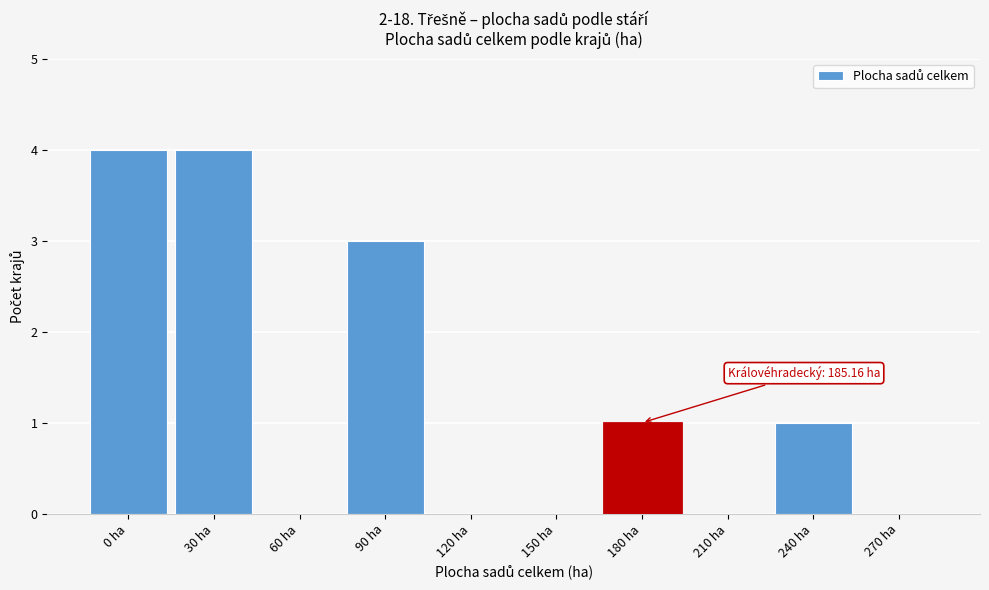

Reading left to right, what are all the values shown in this chart?

0 ha=4	30 ha=4	60 ha=0	90 ha=3	120 ha=0	150 ha=0	180 ha=1	210 ha=0	240 ha=1	270 ha=0